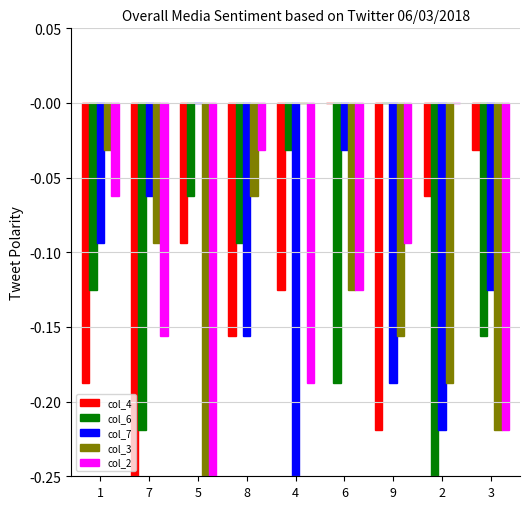

Between 7 and 2, which series saw the biggest shift?

col_4